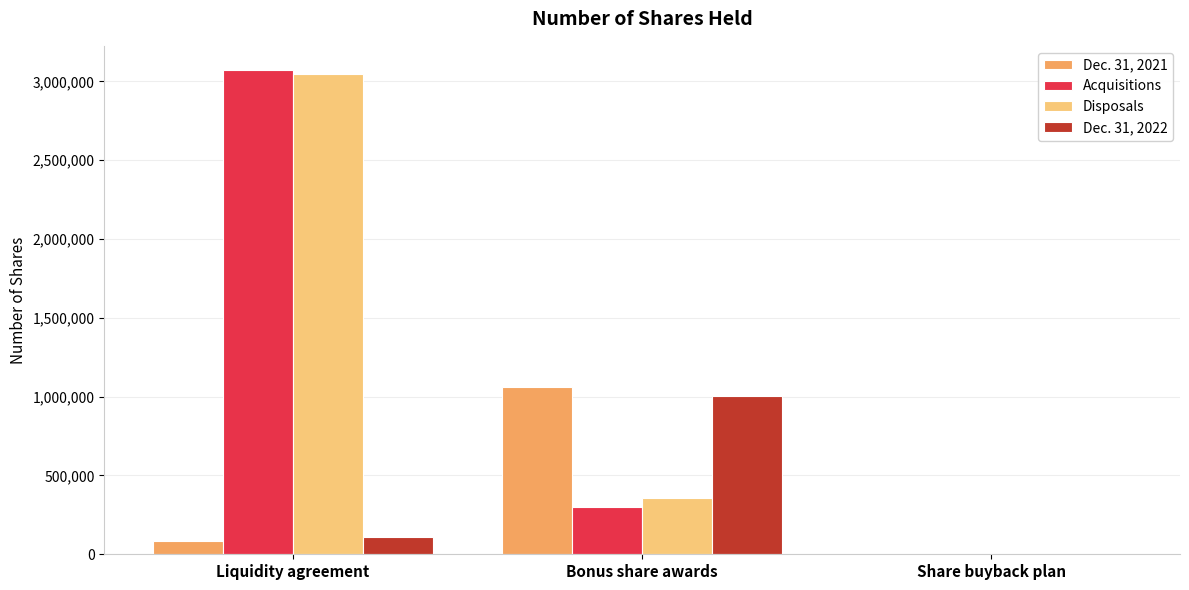

Which category has the highest value across all series?

Liquidity agreement